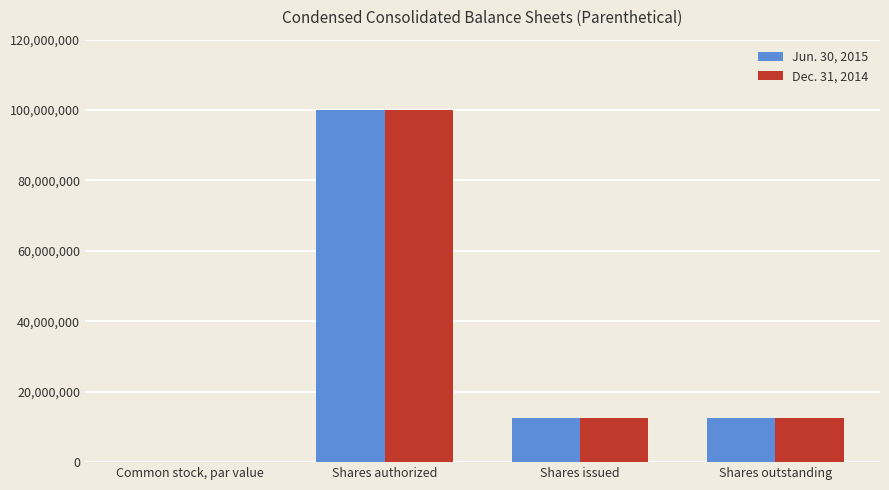

What are all the series names shown in the legend?

Jun. 30, 2015, Dec. 31, 2014